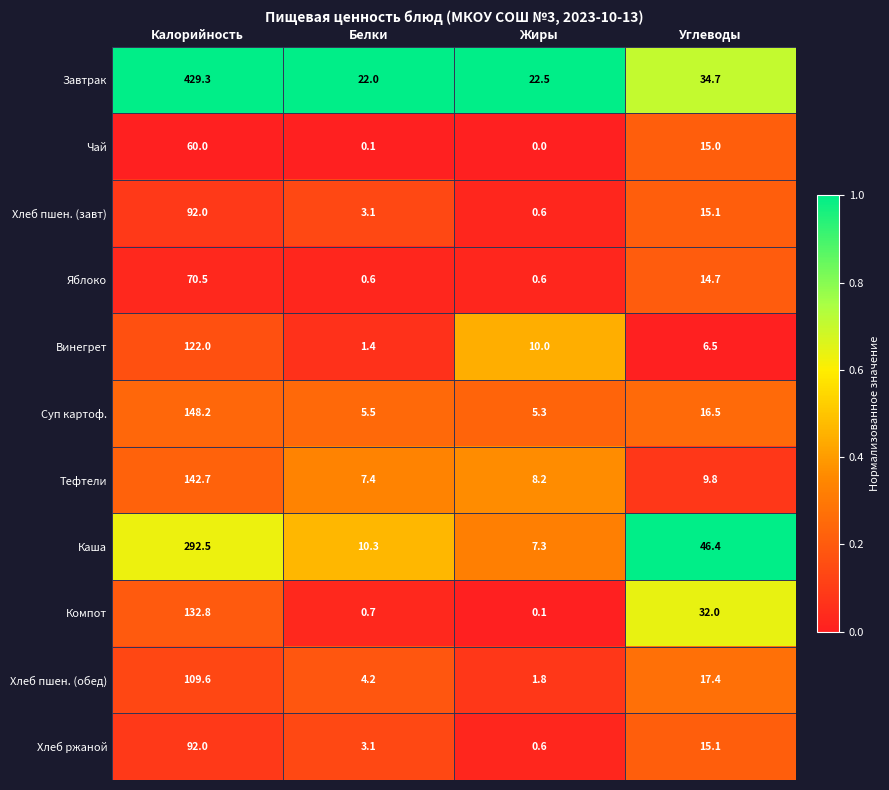

At which category does the chart reach its peak across all series?

Калорийность